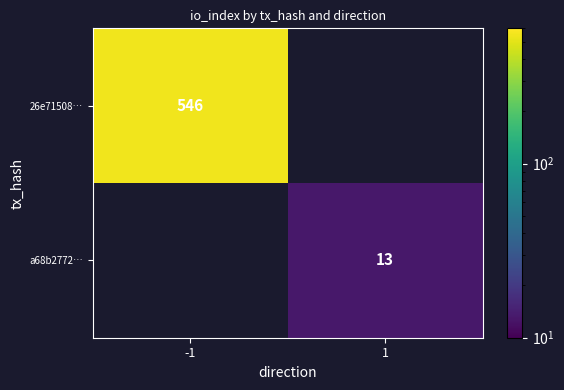

What is the lowest value of the 26e71508… series?

546.0